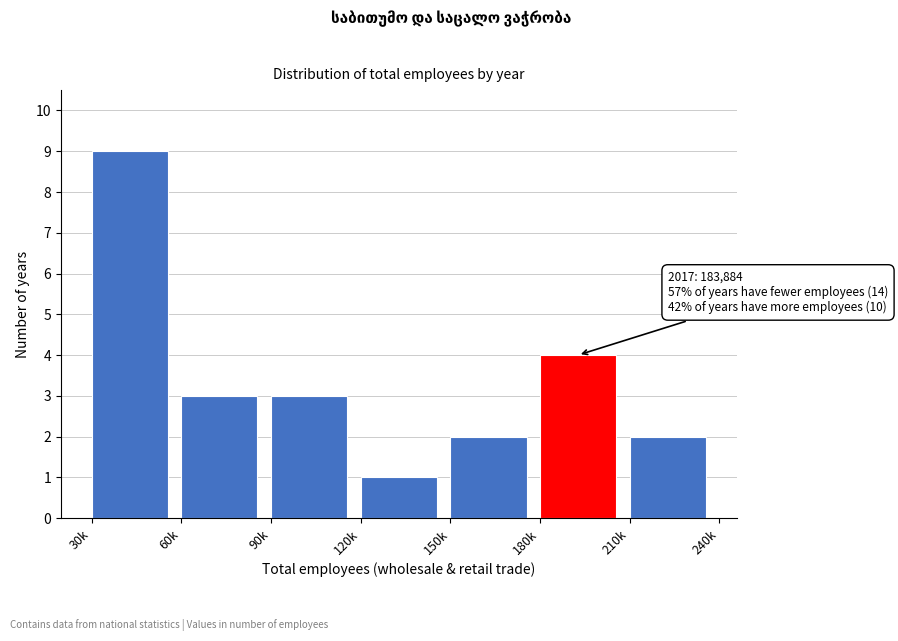

Reading right to left, list all the values displayed in this chart.

2	4	2	1	3	3	9